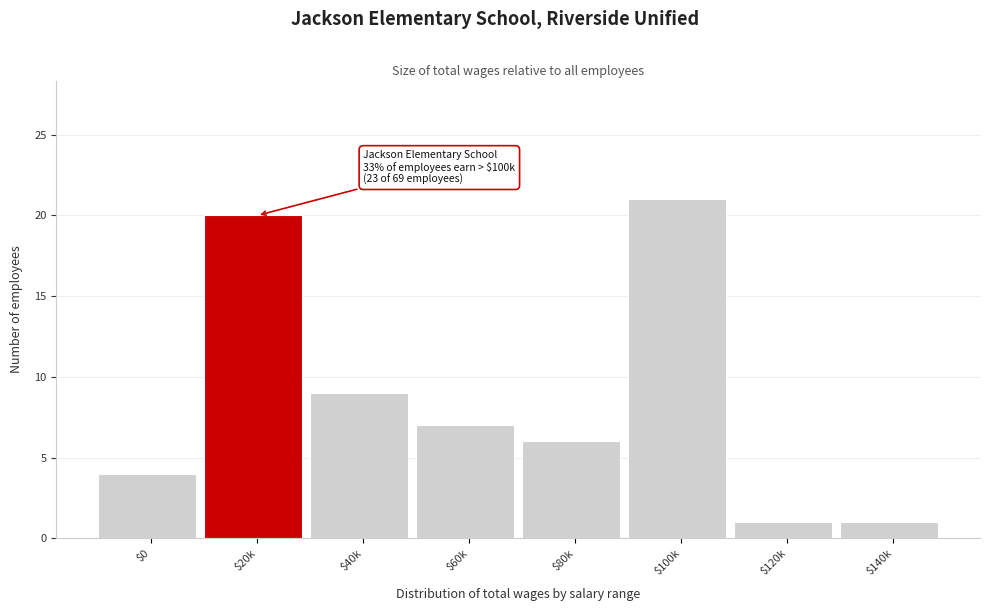

Reading left to right, list all the values displayed in this chart.

4	20	9	7	6	21	1	1